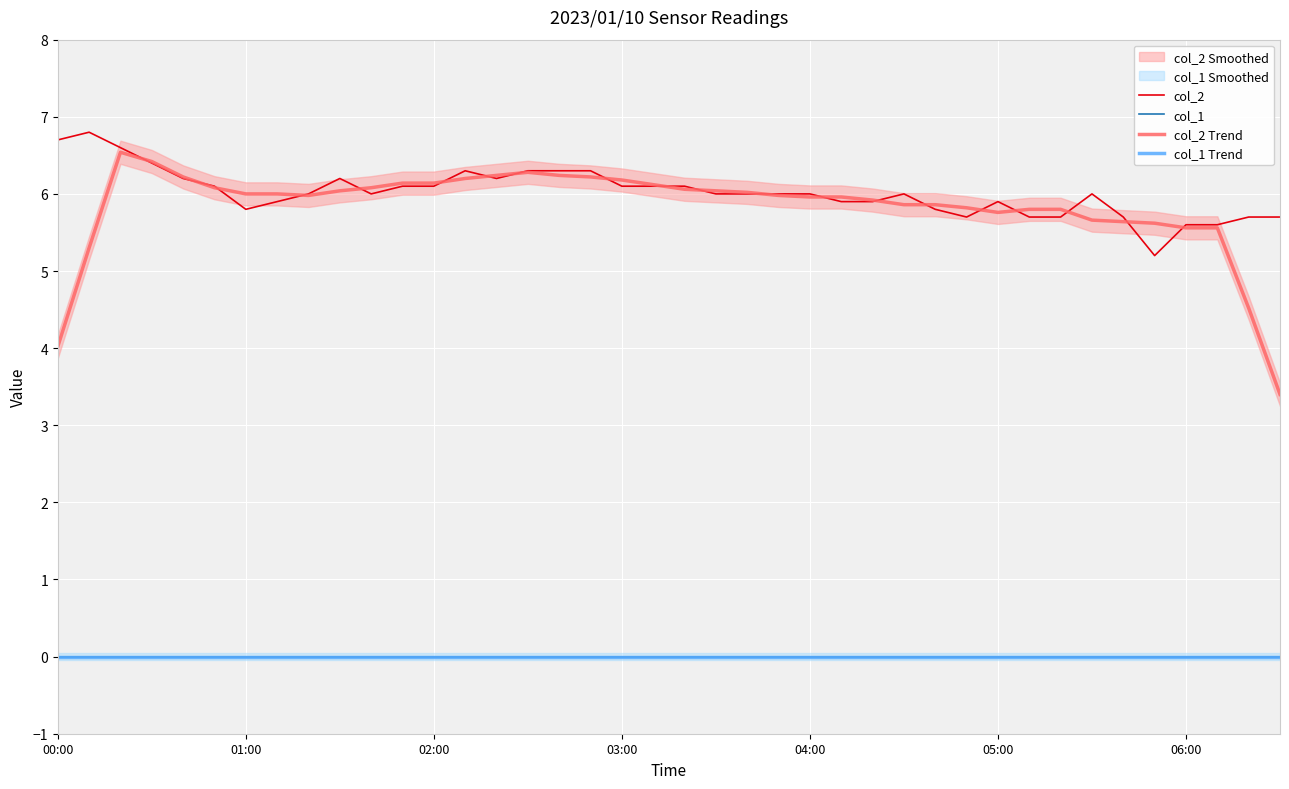

Which has a higher value, 02:00 or 19?

02:00